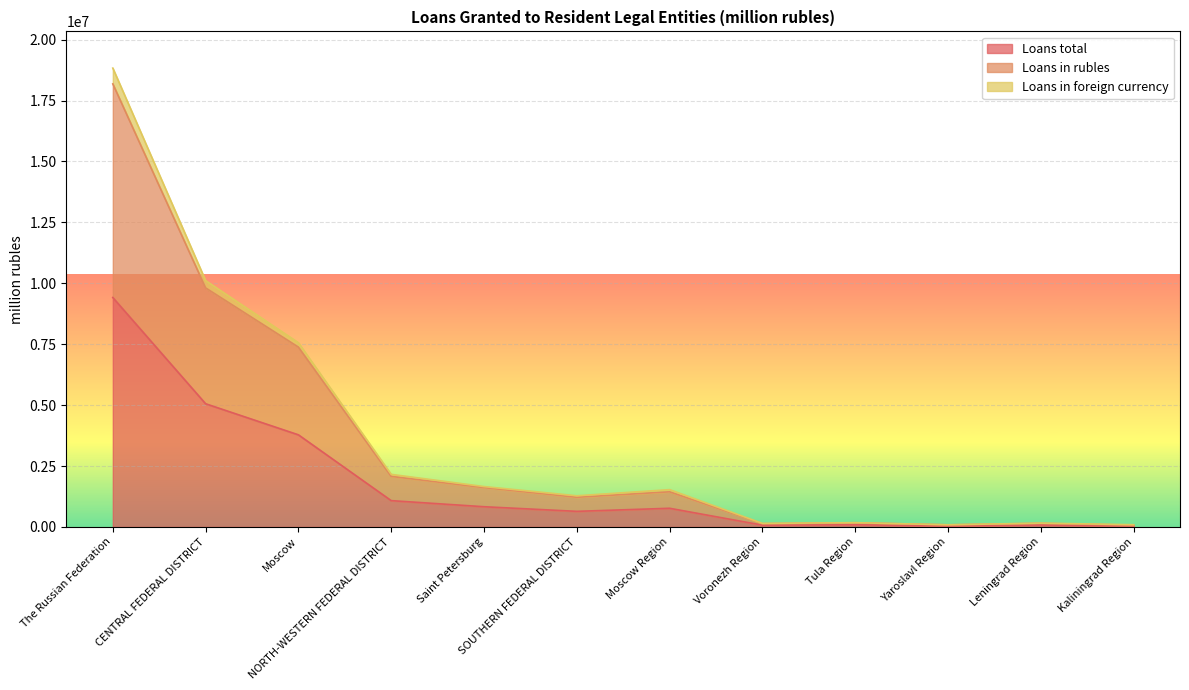

True or false: Loans in foreign currency and Loans total intersect in this chart.

False